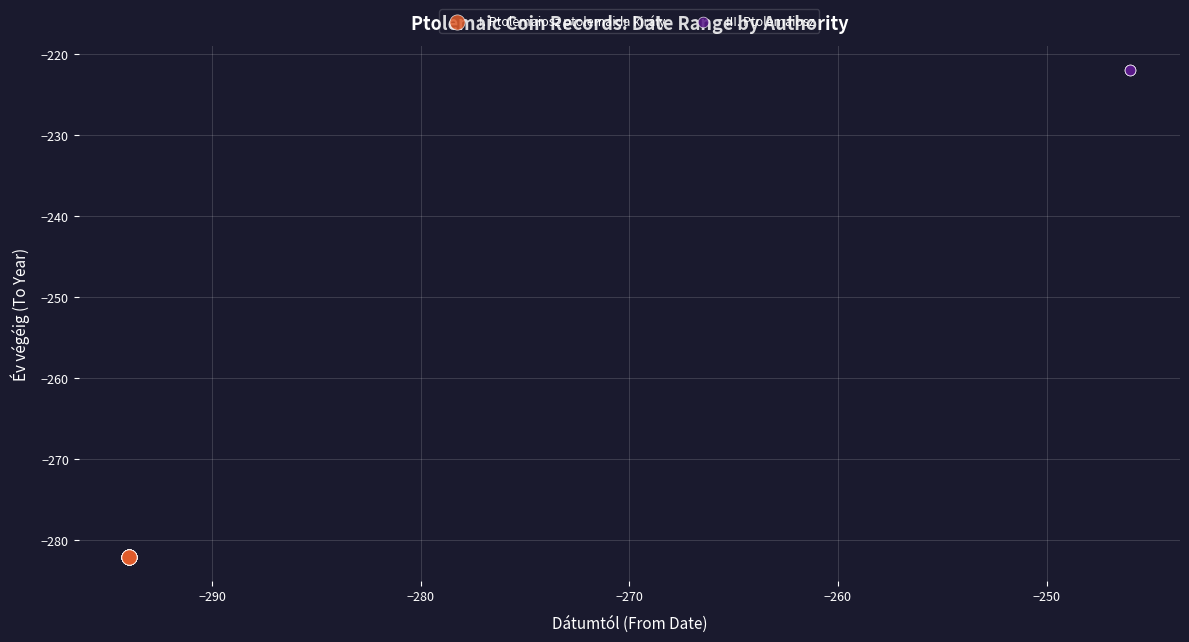

Which series contains the highest Y value?

III. Ptolemaiosz